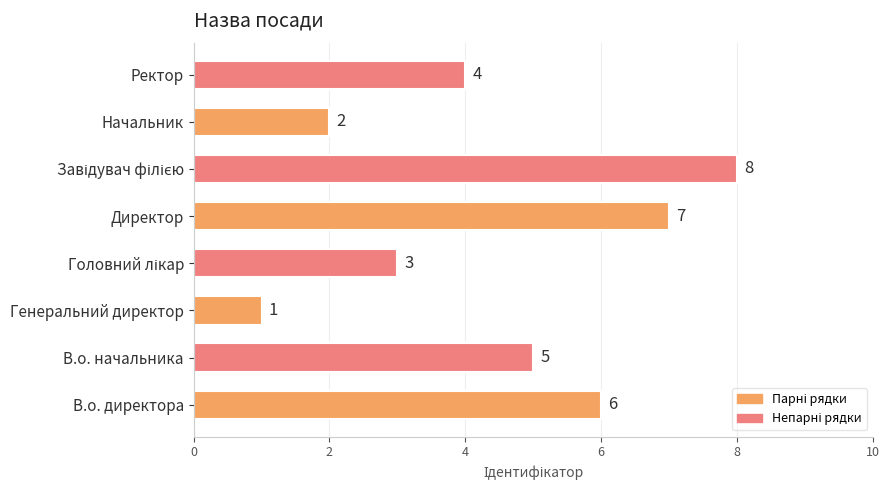

Which category has the lowest value across all series?

Генеральний директор